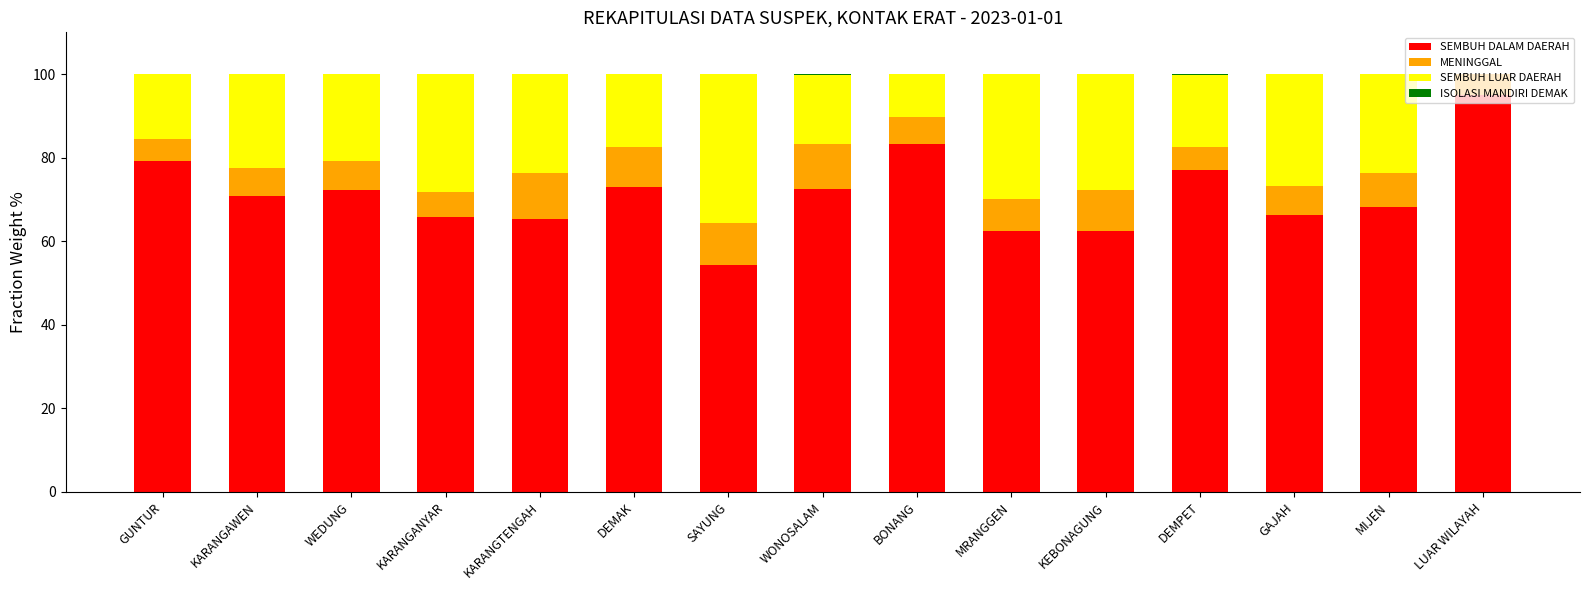

Where does the SEMBUH DALAM DAERAH series first go above 70?

GUNTUR